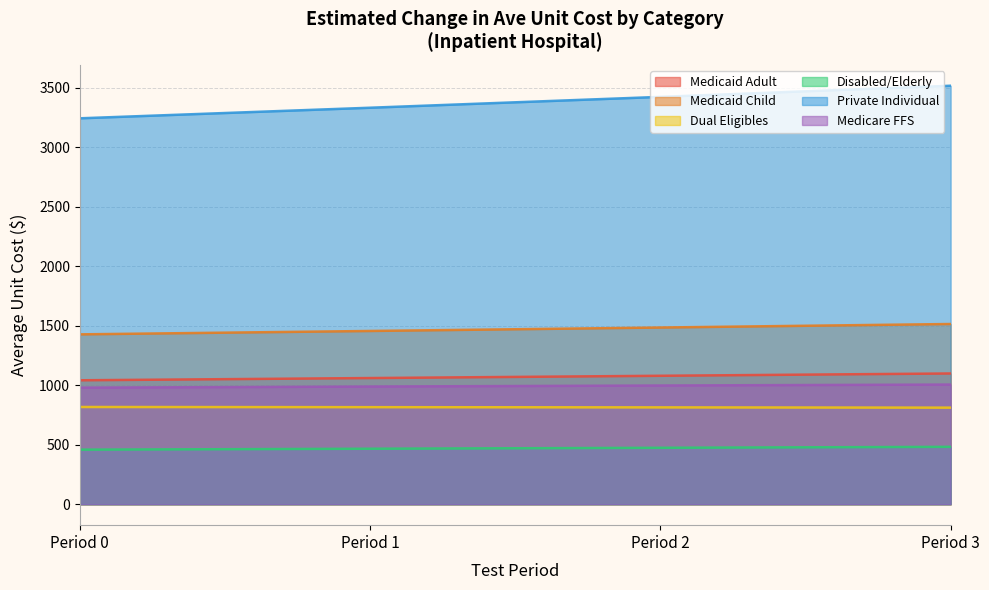

At which category does the chart reach its minimum across all series?

Period 0